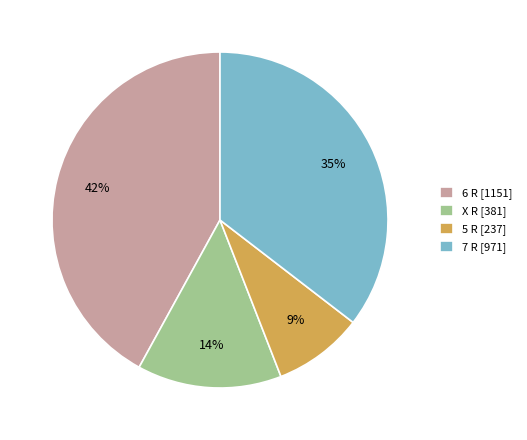

Between 7 R [971] and 5 R [237], which is larger?

7 R [971]